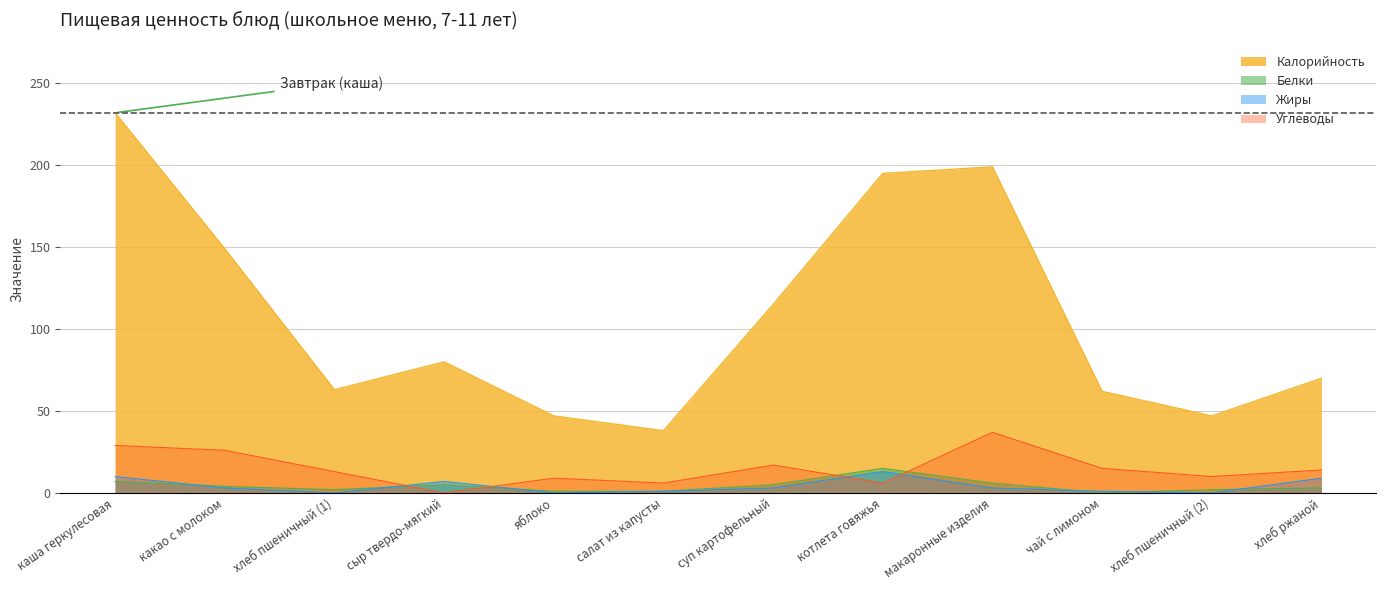

What are all the series names shown in the legend?

Калорийность, Белки, Жиры, Углеводы